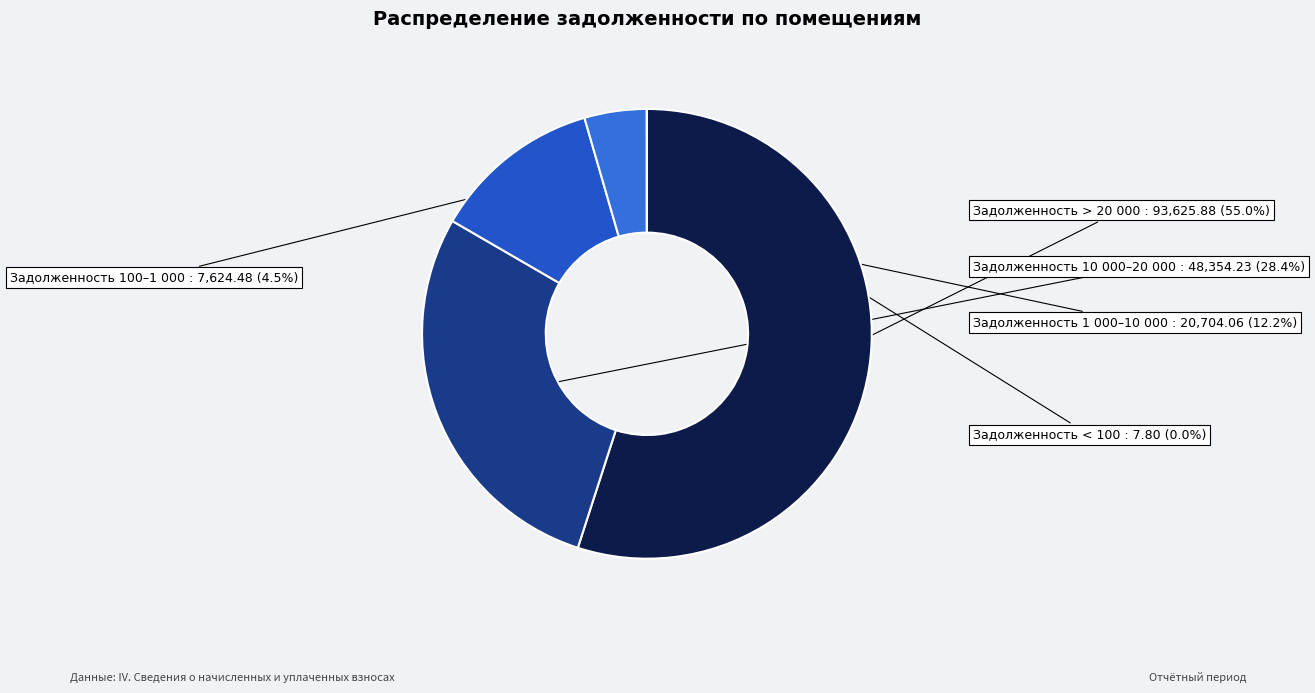

Do Задолженность > 20 000 and Задолженность 10 000–20 000 together represent more than half of the pie?

Yes